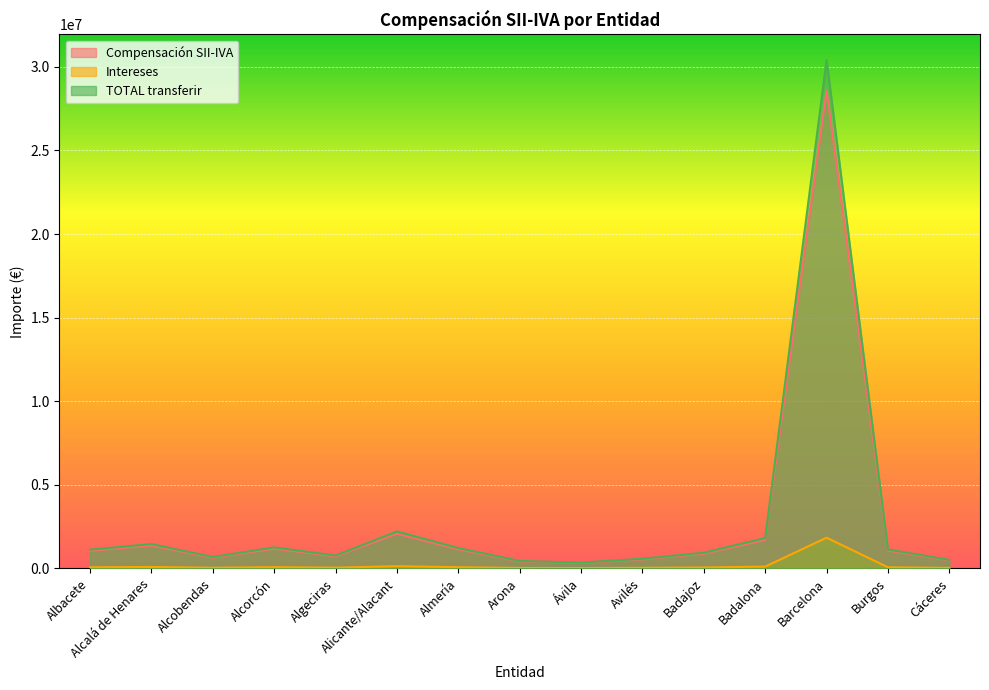

What is the greatest value displayed?

30415425.7